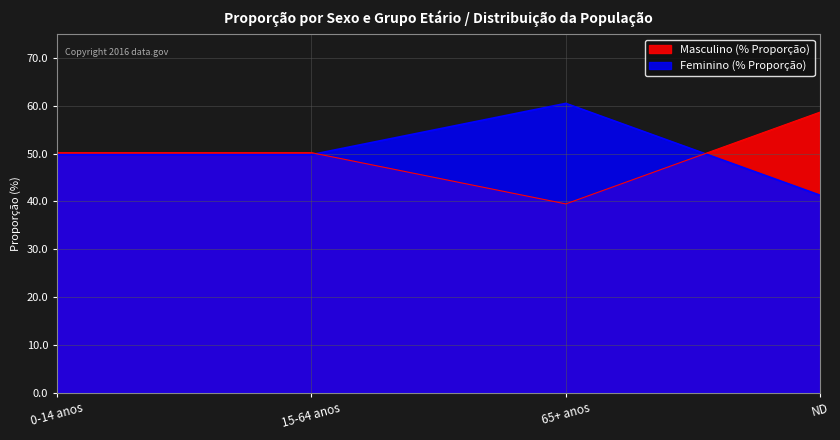

At how many categories does at least one series exceed 52?

2